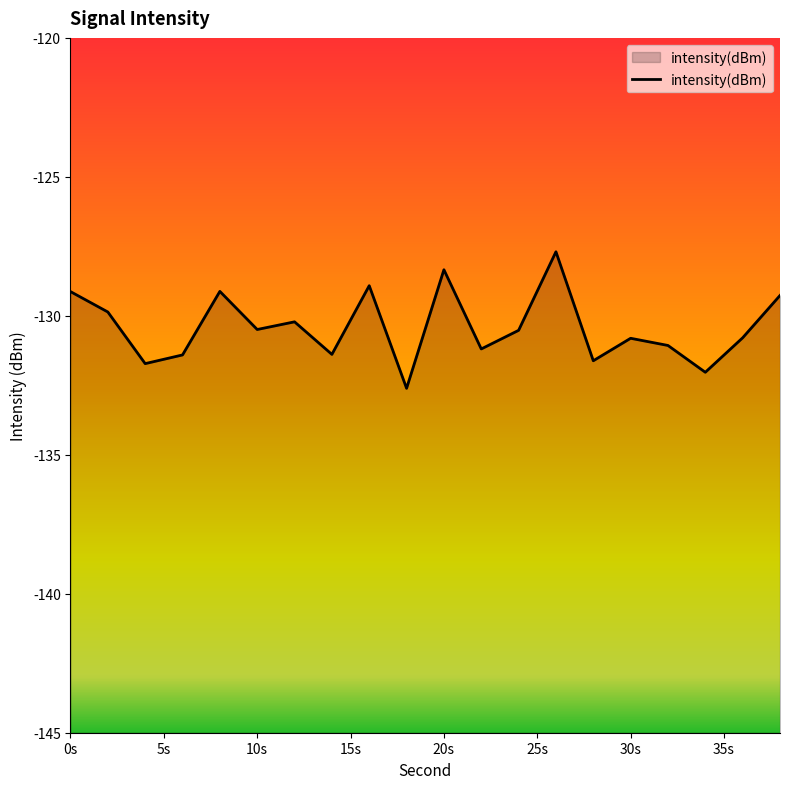

The chart shows a value of -129.1 at 8. True or false?

True